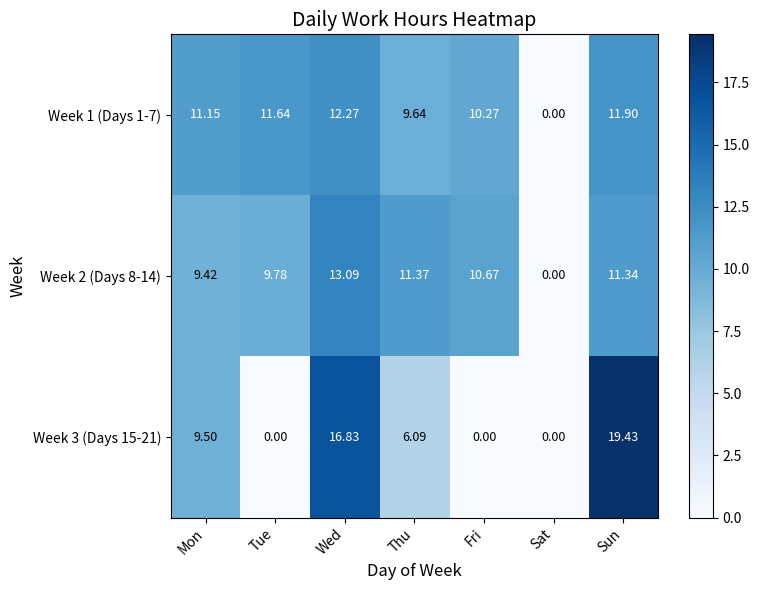

Which series has the largest total across all categories?

Week 1 (Days 1-7)